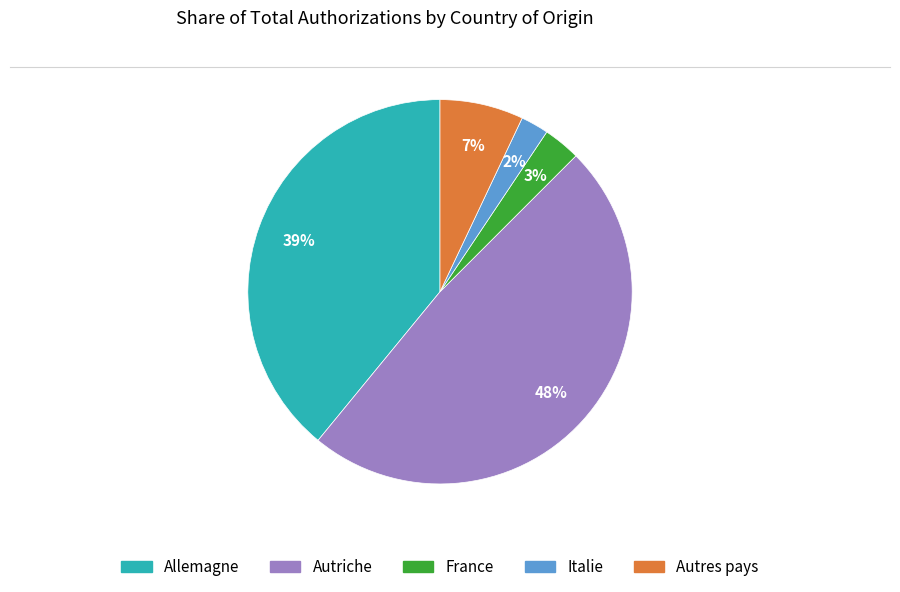

True or false: Autriche accounts for 48% of the total.

True